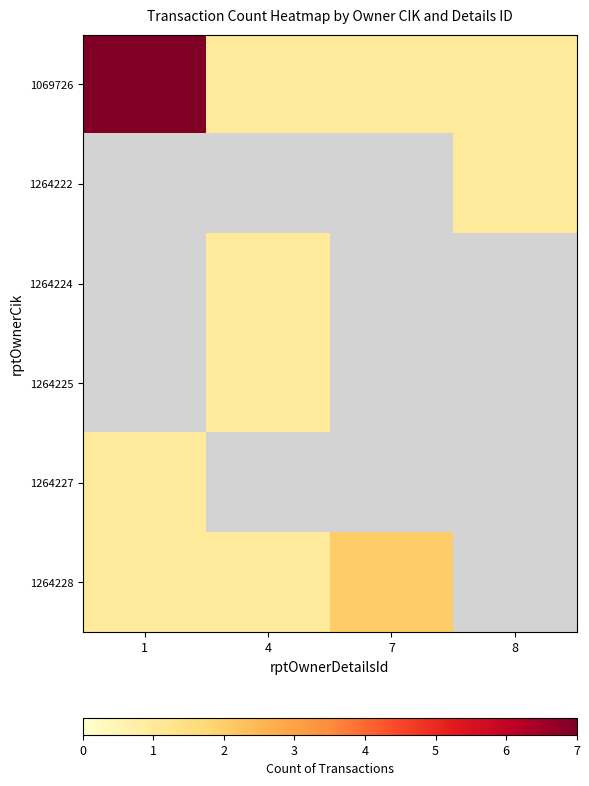

Which series has the widest spread of values?

1069726